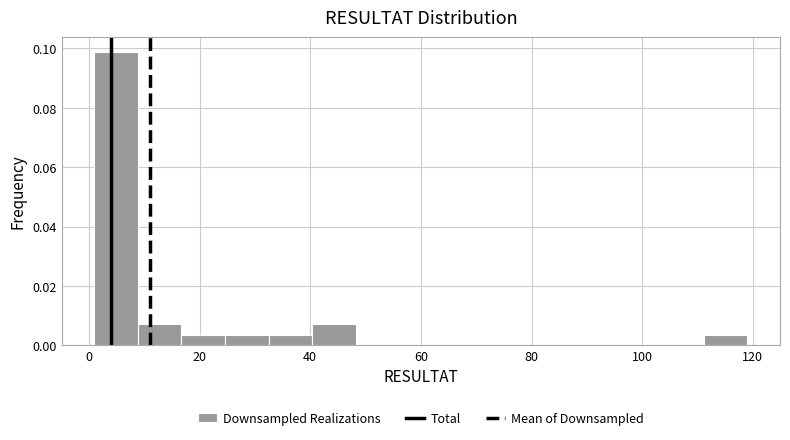

Around what value on the x-axis is the tallest bar? Give the approximate position of its centre, as read against the axis.

4